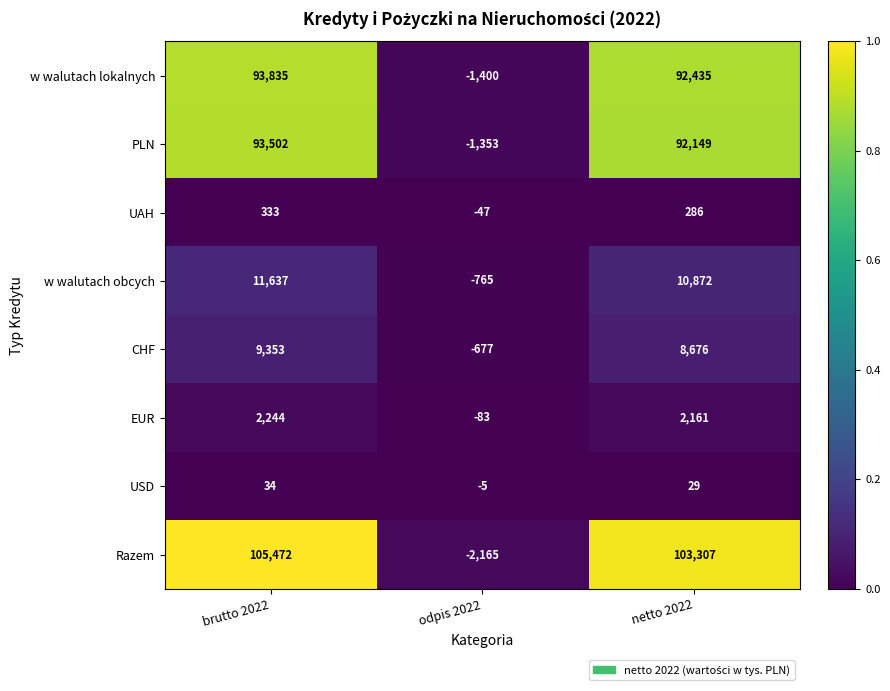

At how many categories does at least one series exceed 0?

2